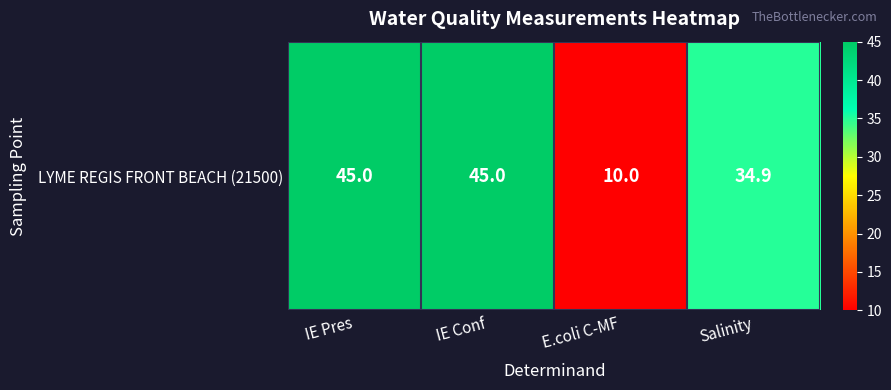

Rank the categories by value from highest to lowest.

IE Pres, IE Conf, Salinity, E.coli C-MF